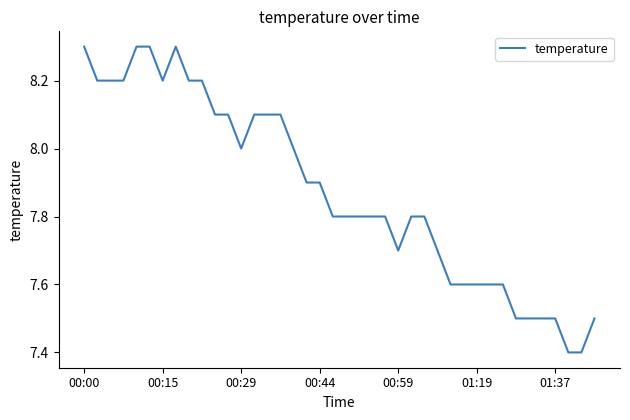

What is the maximum value shown in the chart?

8.3